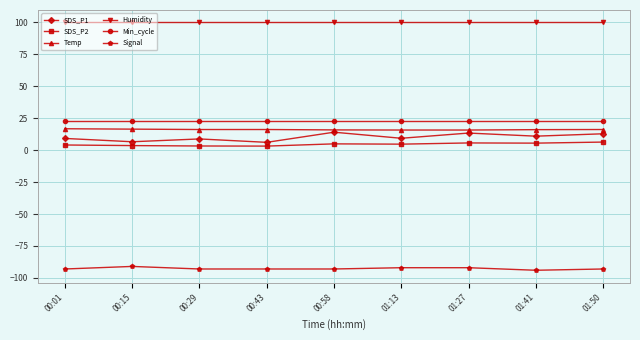

What is the maximum value shown in the chart?

99.9